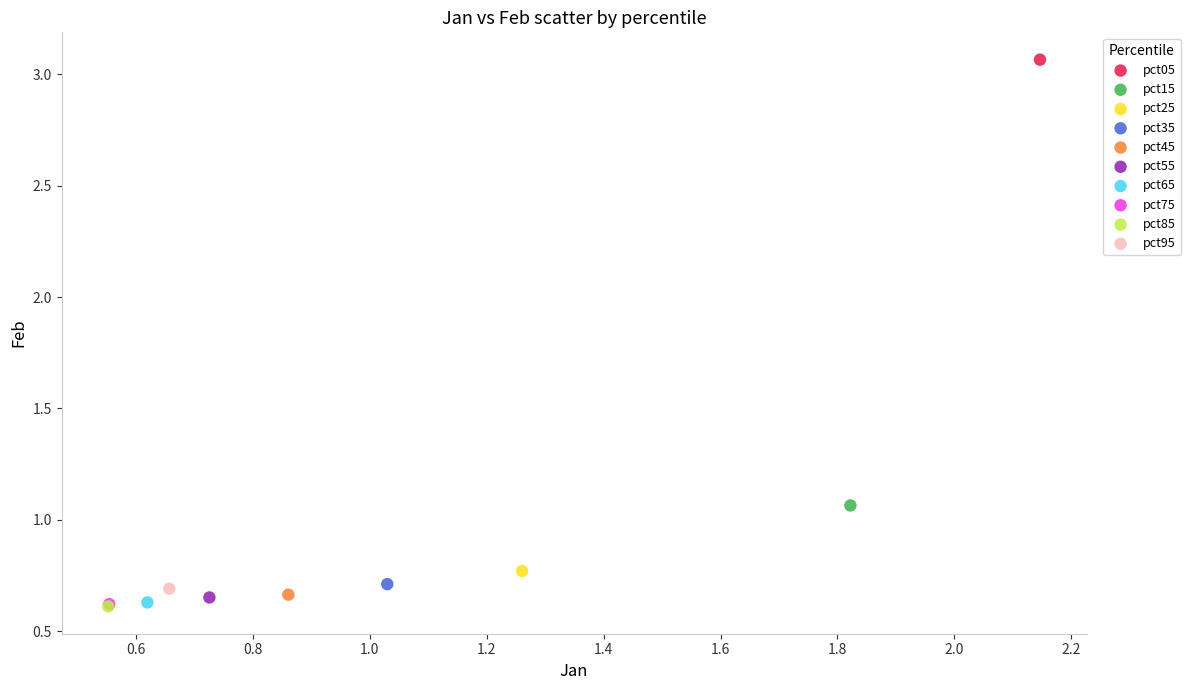

Which series contains the highest Y value?

pct05